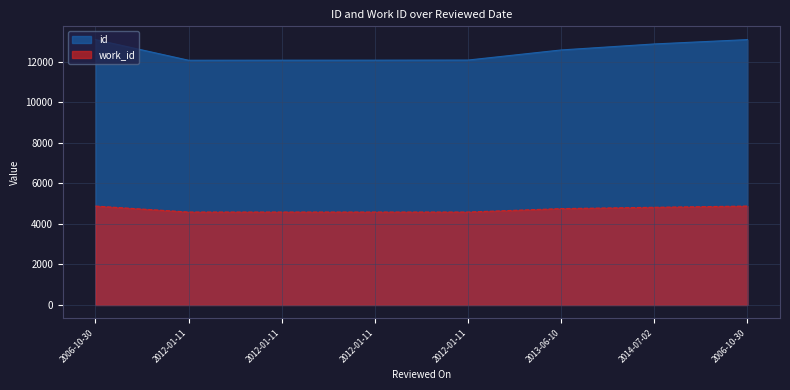

True or false: work_id and id intersect in this chart.

False